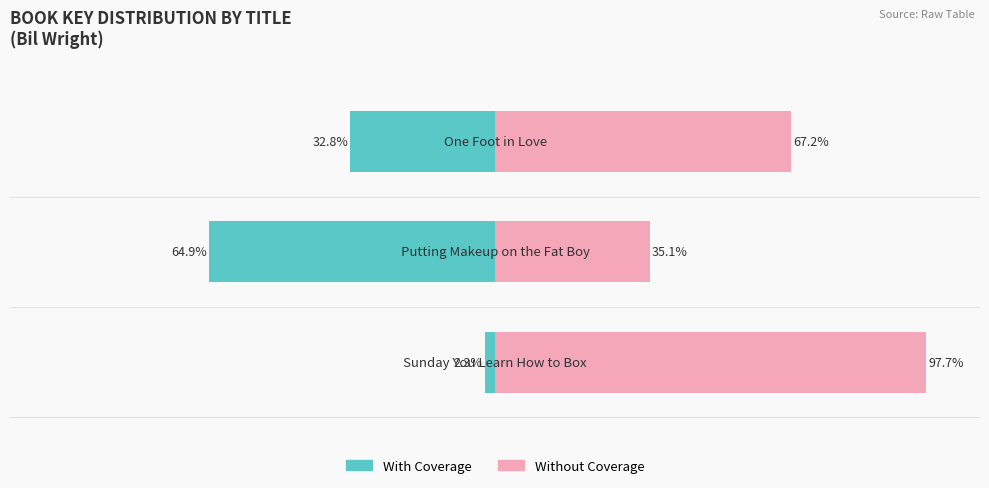

Which series has the widest spread of values?

With Coverage